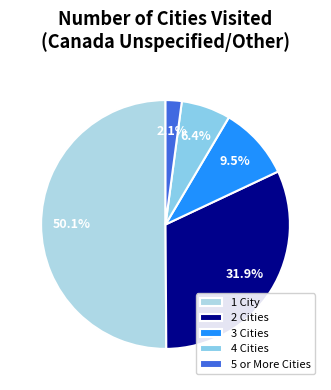

To the nearest percent, what percentage of the pie is 4 Cities?

6%